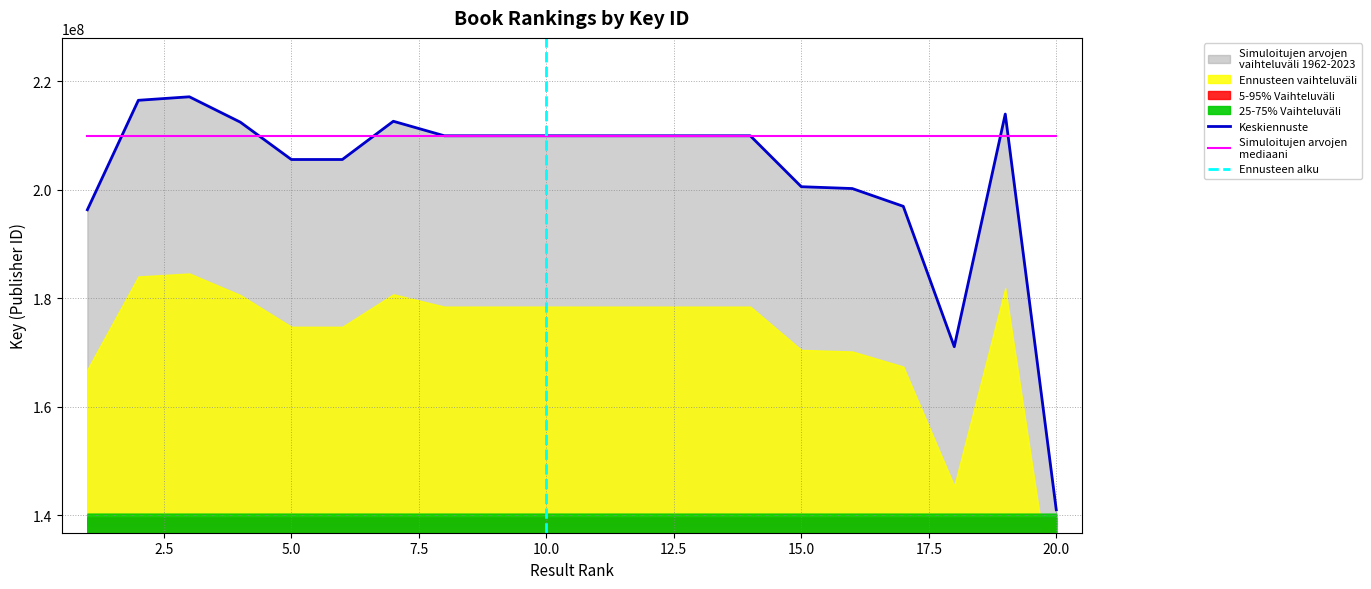

Which label corresponds to the largest value in the chart?

3